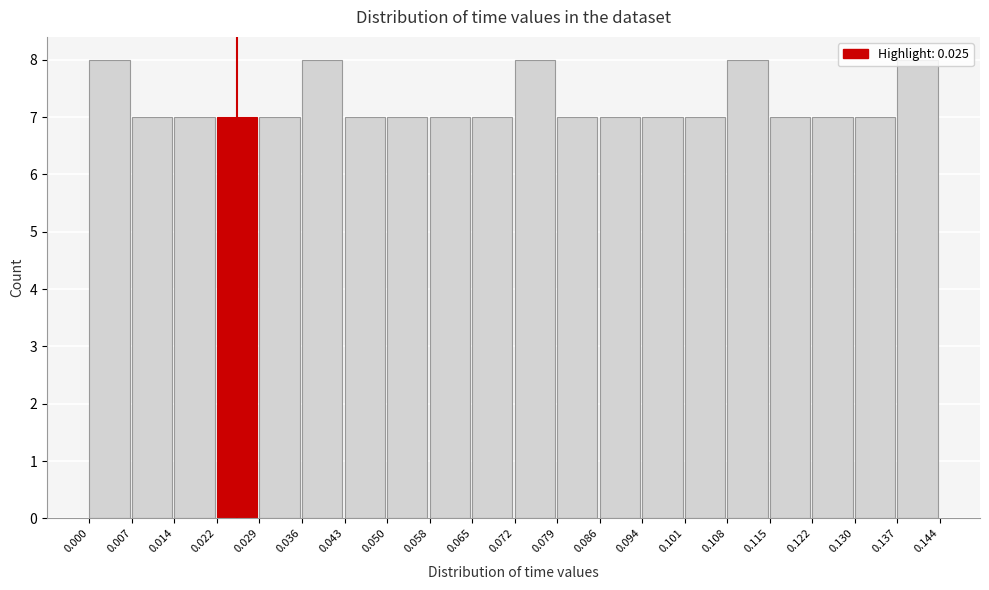

How tall is the bar that spans 0.007 to 0.014 on the x-axis? The values are not printed on the chart, so give them approximately, as read against the axis.

7